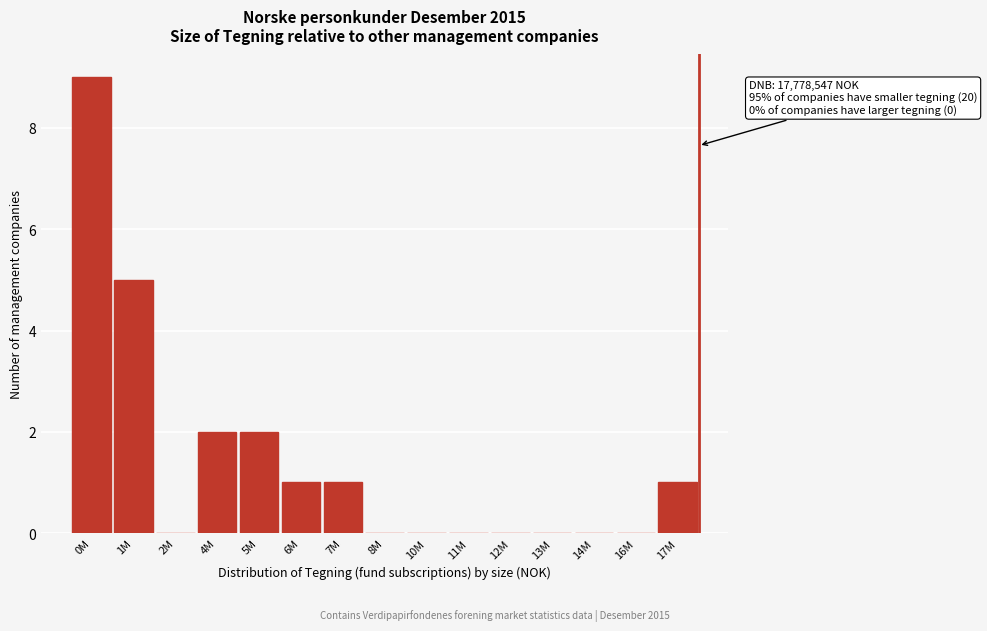

Reading left to right, extract all data points from this chart.

0M=9	1M=5	2M=0	4M=2	5M=2	6M=1	7M=1	8M=0	10M=0	11M=0	12M=0	13M=0	14M=0	16M=0	17M=1